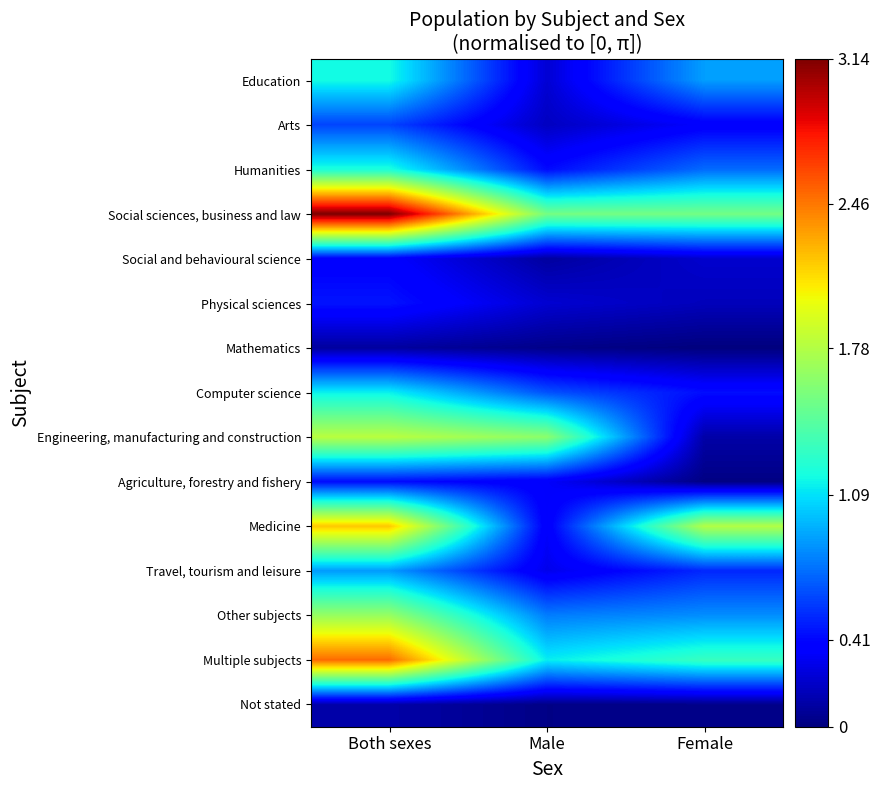

What is the maximum value shown in the chart?

3.1